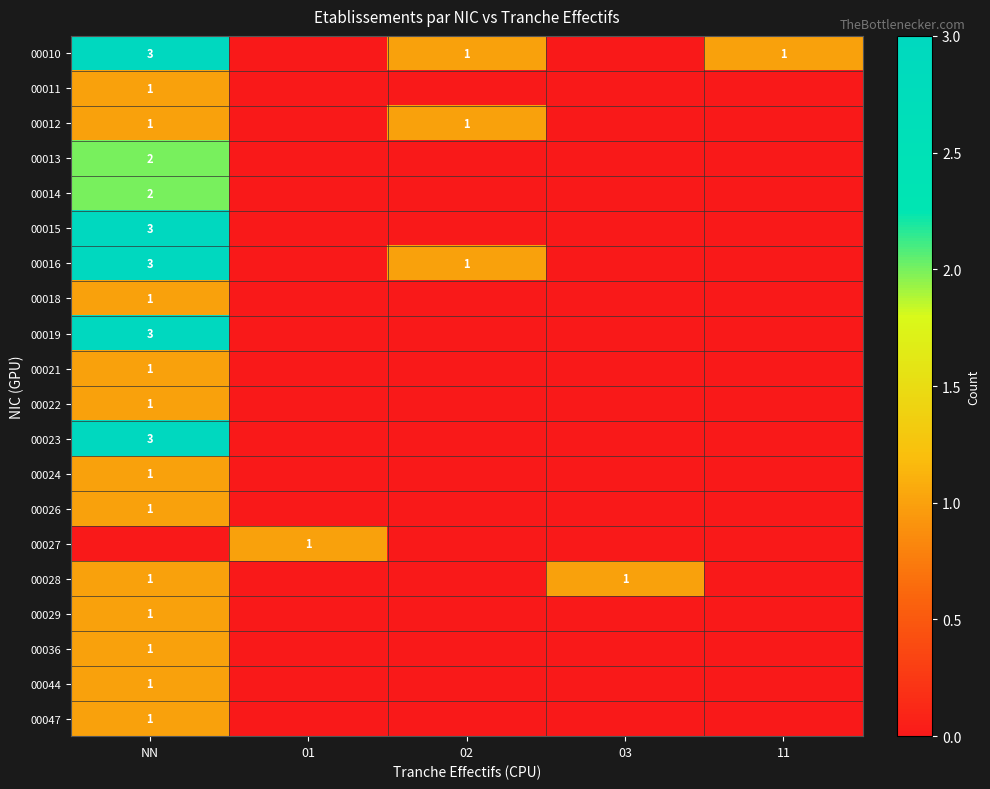

The 00028 series shows 1 at 03. True or false?

True